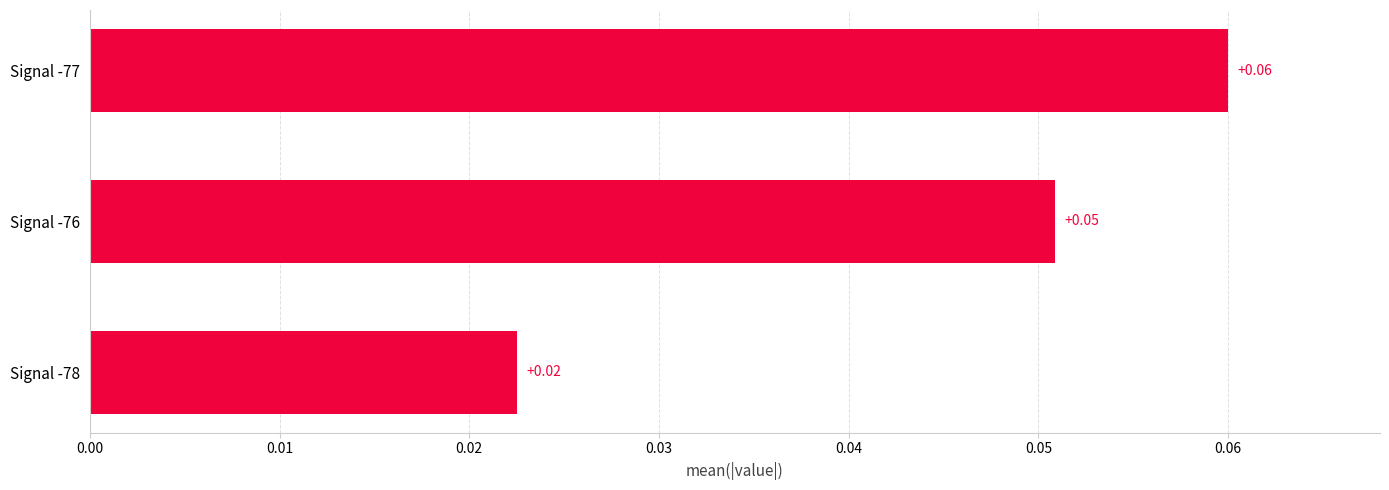

Rank the categories by value from highest to lowest.

Signal -77, Signal -76, Signal -78